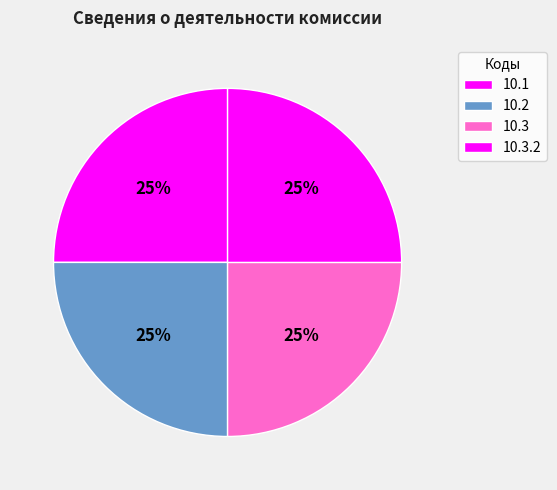

How many segments does this pie chart have?

4